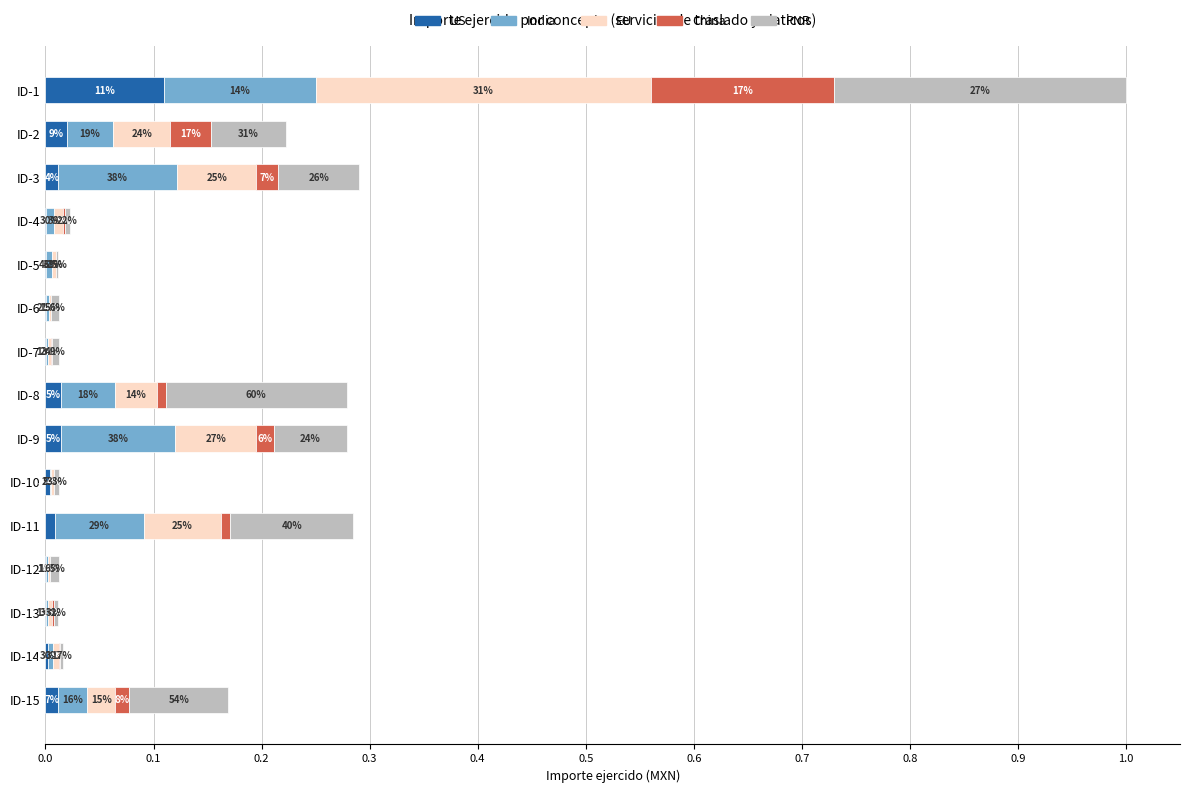

What are all the series names shown in the legend?

US, India, EU, China, PNR